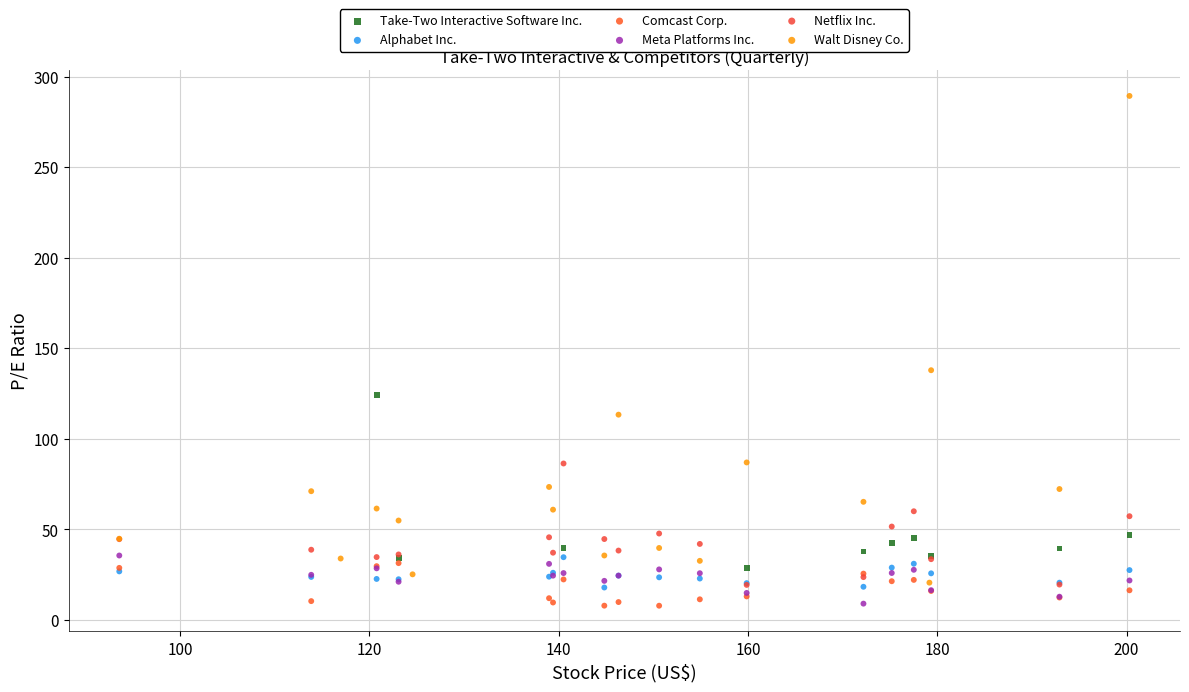

Which series has the widest spread of Y values?

Walt Disney Co.